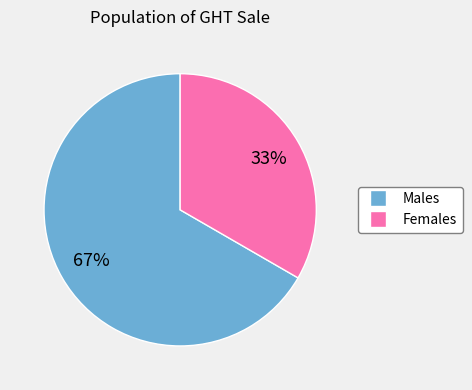

To the nearest percent, what is the average slice percentage?

50%